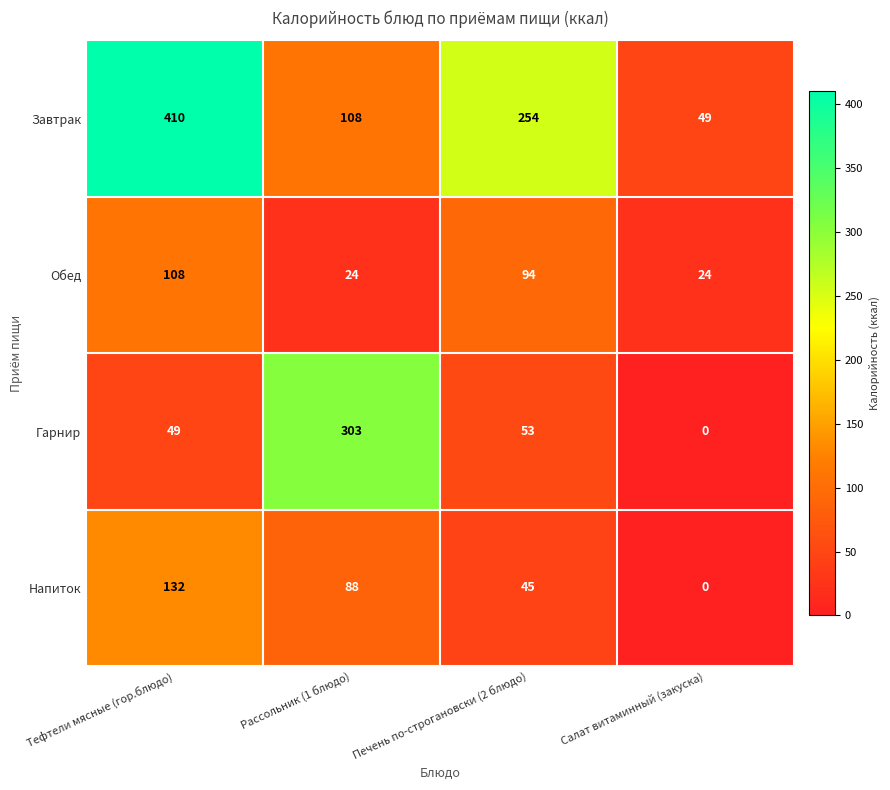

Between Тефтели мясные (гор.блюдо) and Салат витаминный (закуска), which series saw the biggest shift?

Завтрак